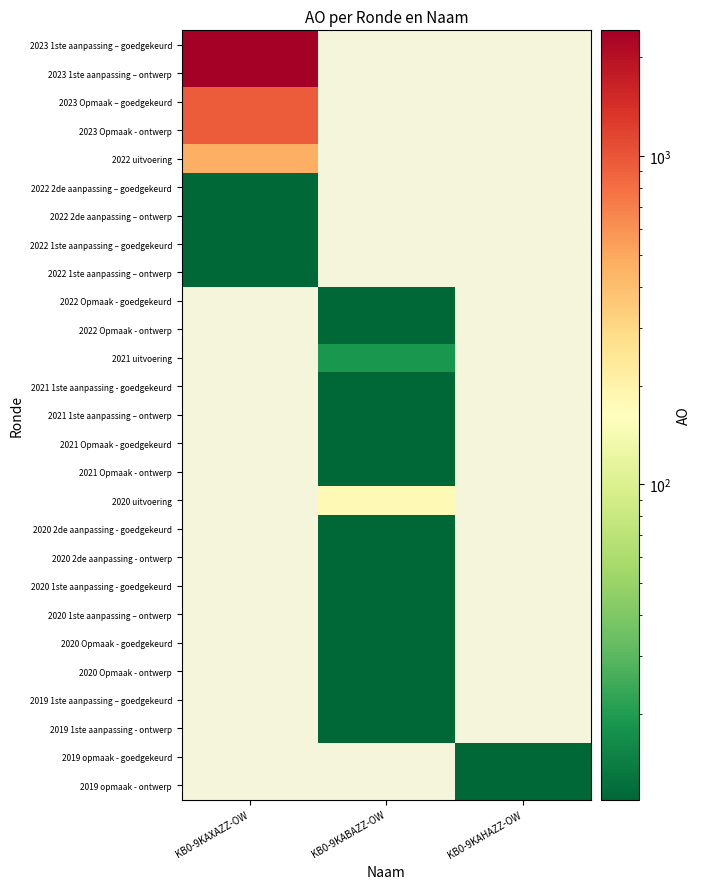

What is the minimum value shown in the chart?

11.0